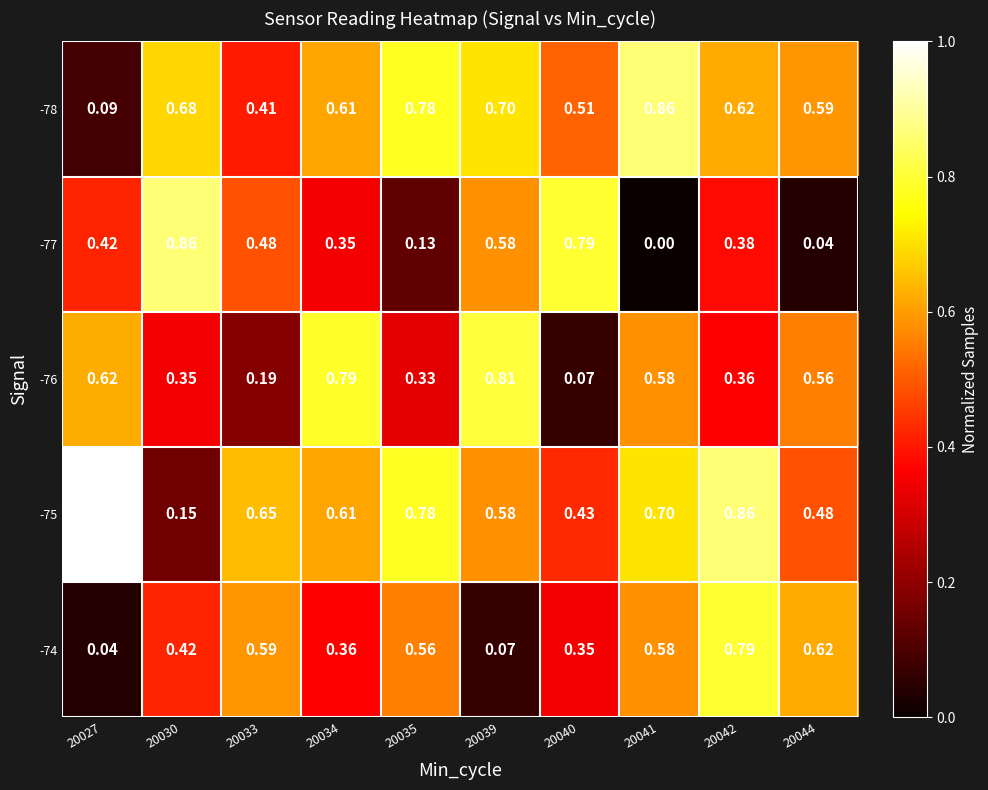

Between 20030 and 20042, which series saw the biggest shift?

-75